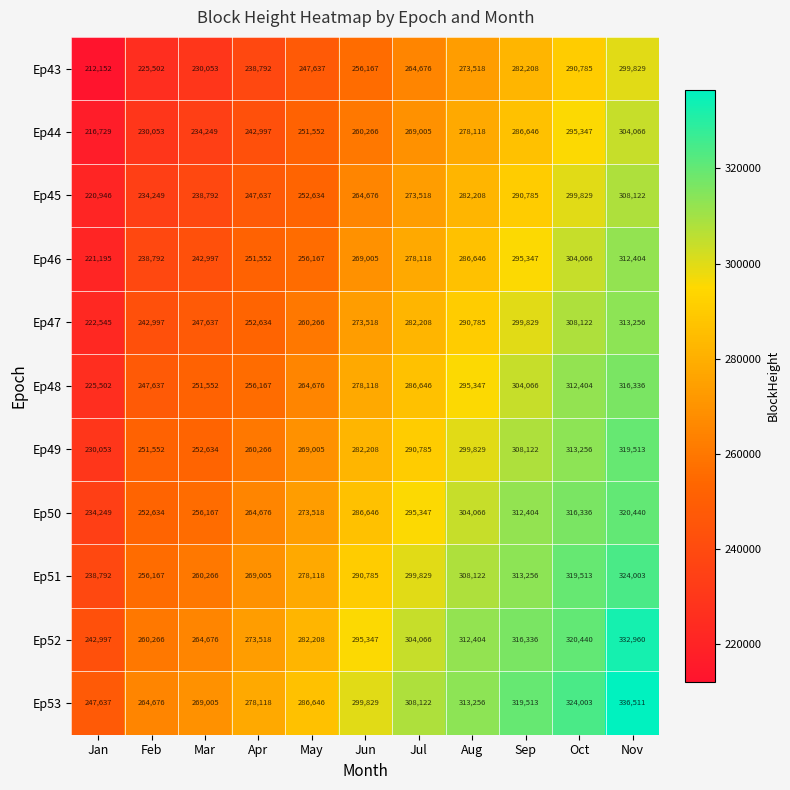

Which category has the highest value across all series?

Nov